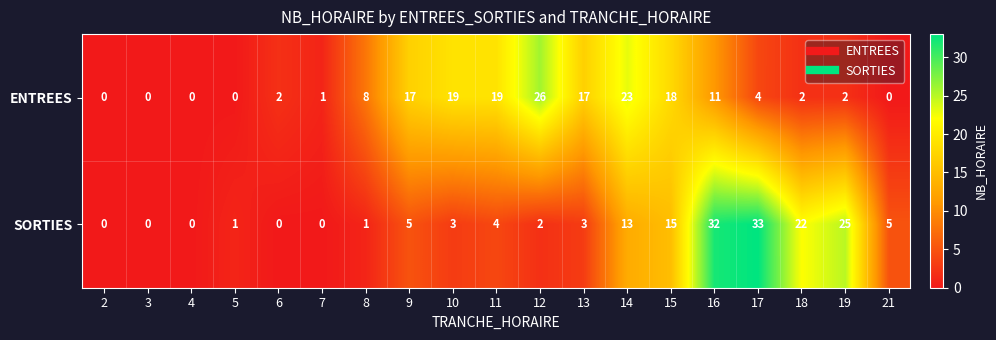

What is the spread (max minus min) of values at 16?

21